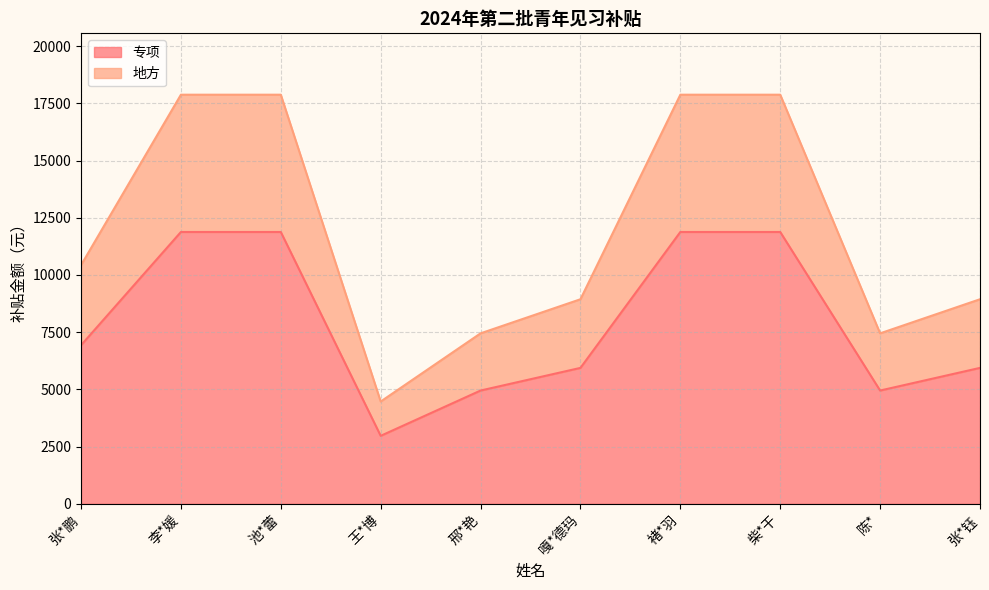

At which category does the chart reach its peak across all series?

李*媛